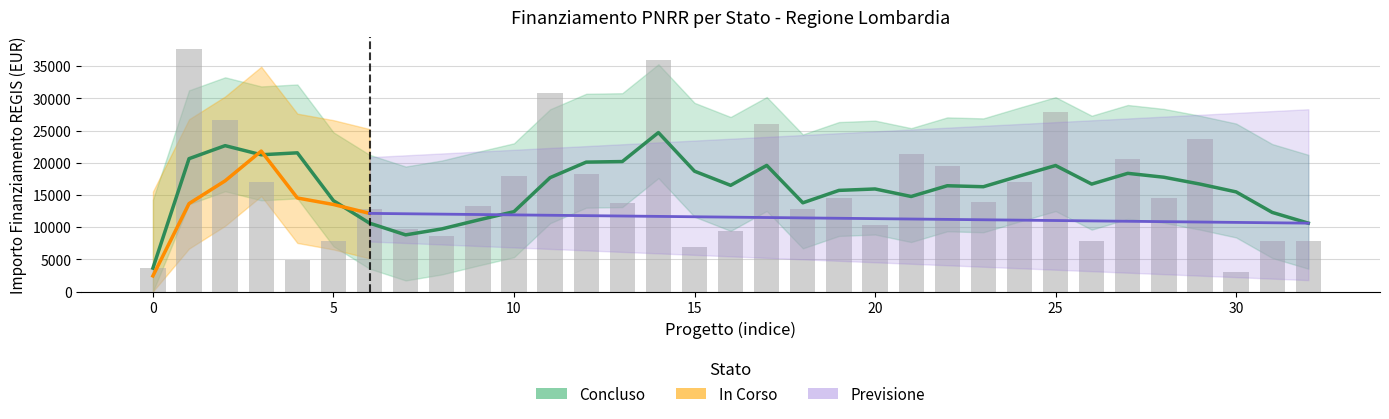

Count the number of categories in the chart.

33